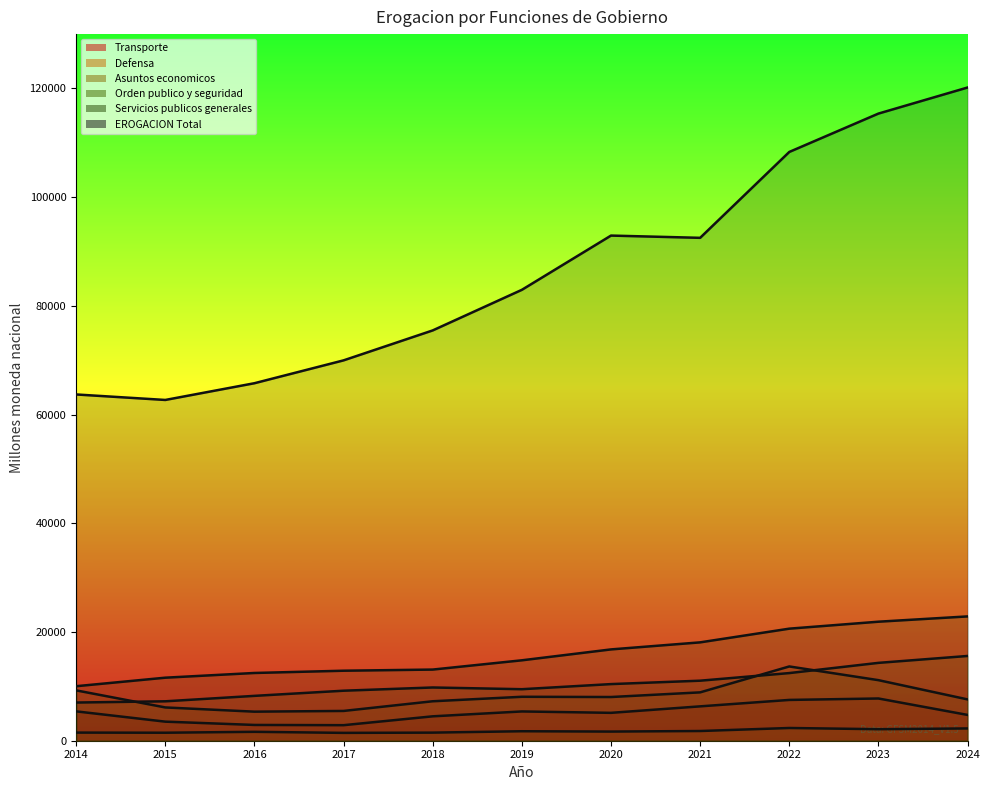

What is the total value across all series at 2021?

138667.8